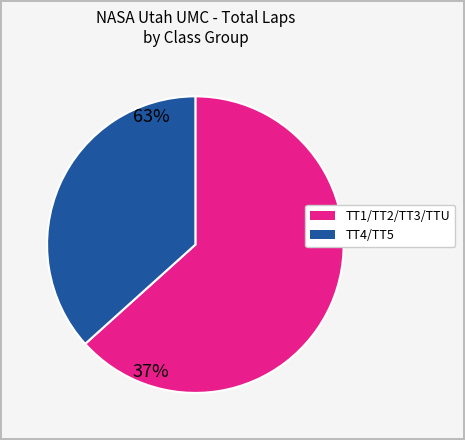

Is there a majority slice in this chart?

Yes